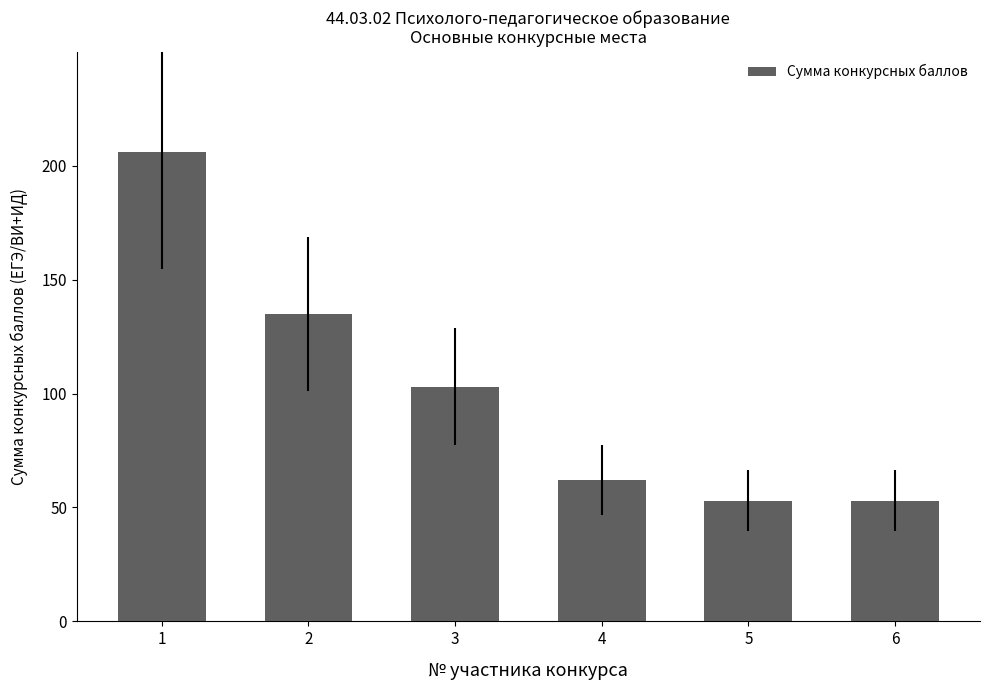

Is it true that the value at 2 is 135?

True